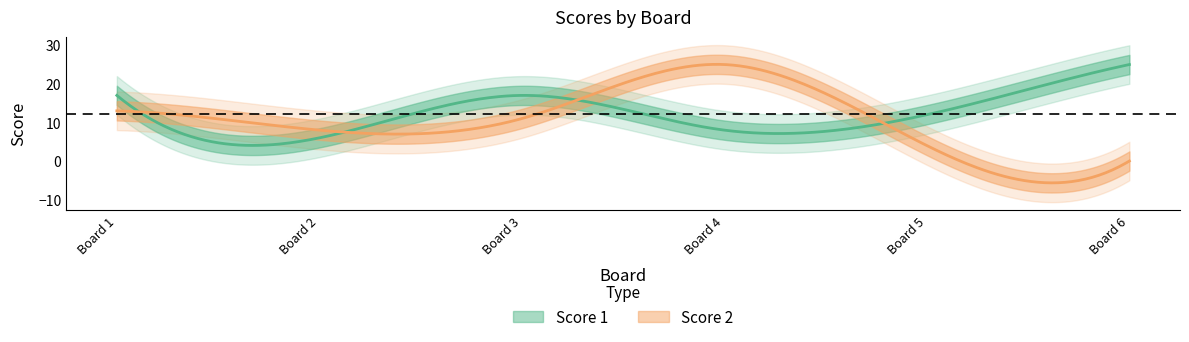

List the labels in order of Score 2 value, largest first.

4, 1, 3, 2, 5, 6